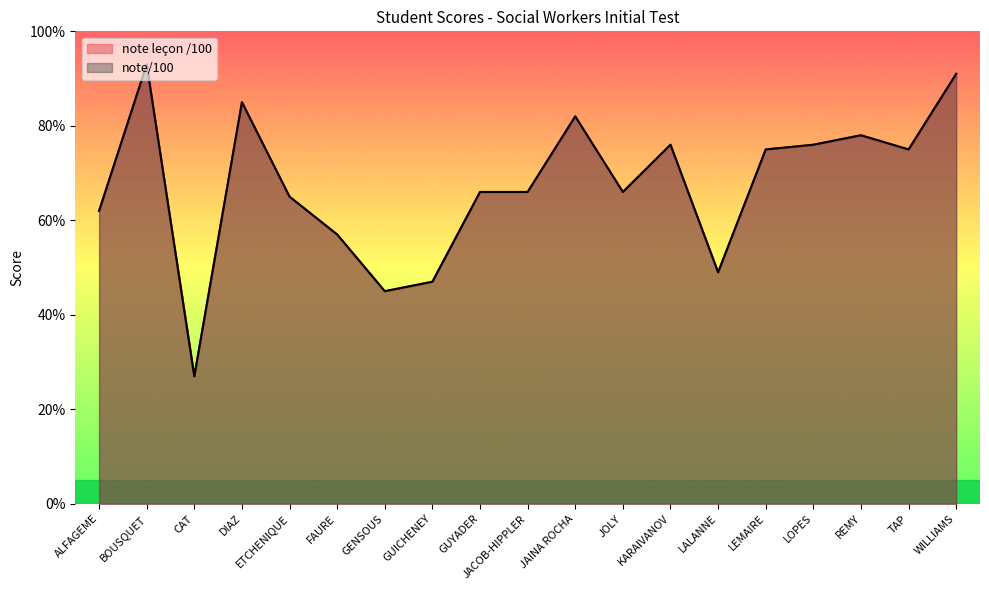

What are all the series names shown in the legend?

note leçon /100, note/100